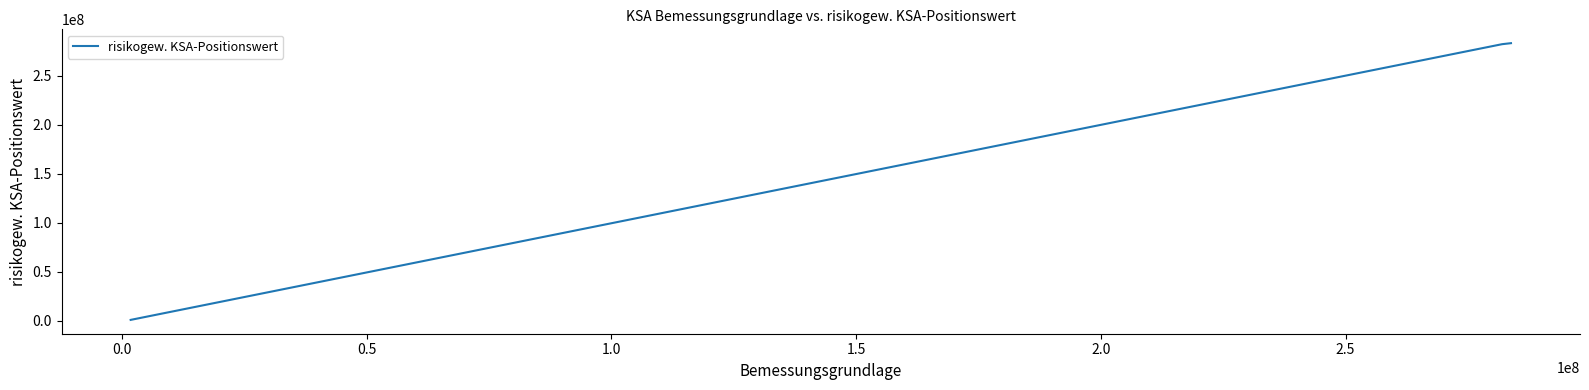

What is the sum of all values?

566048199.1